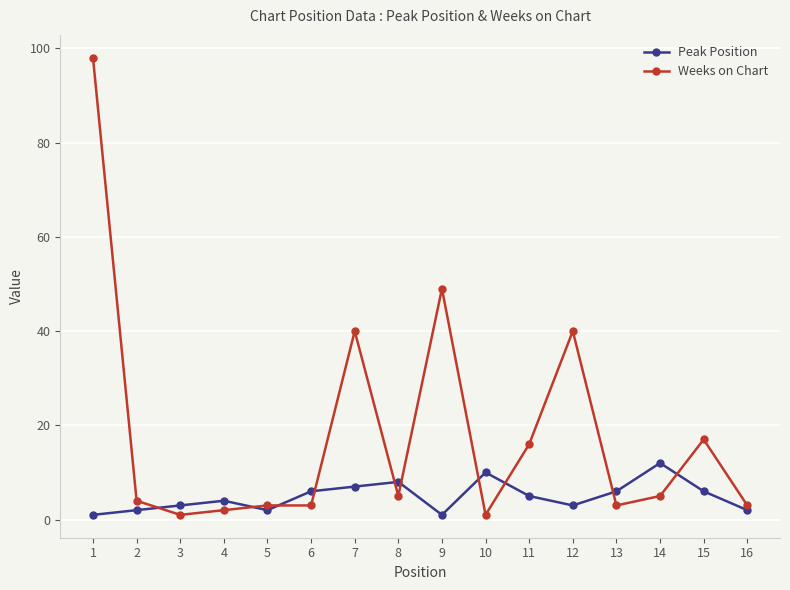

Which series has the largest range (max minus min)?

Weeks on Chart